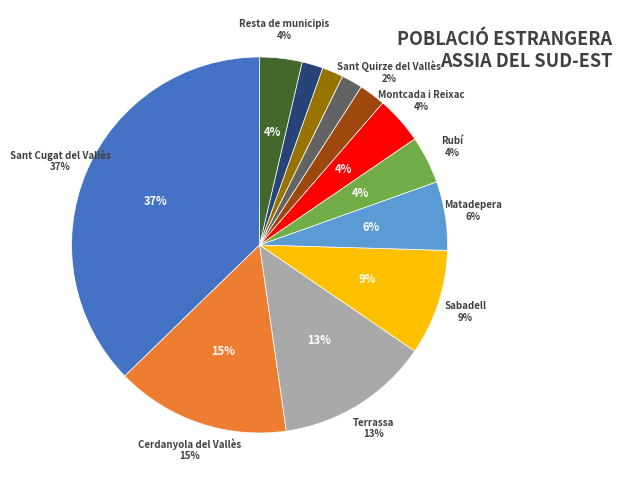

To the nearest percent, what is the average slice percentage?

8%